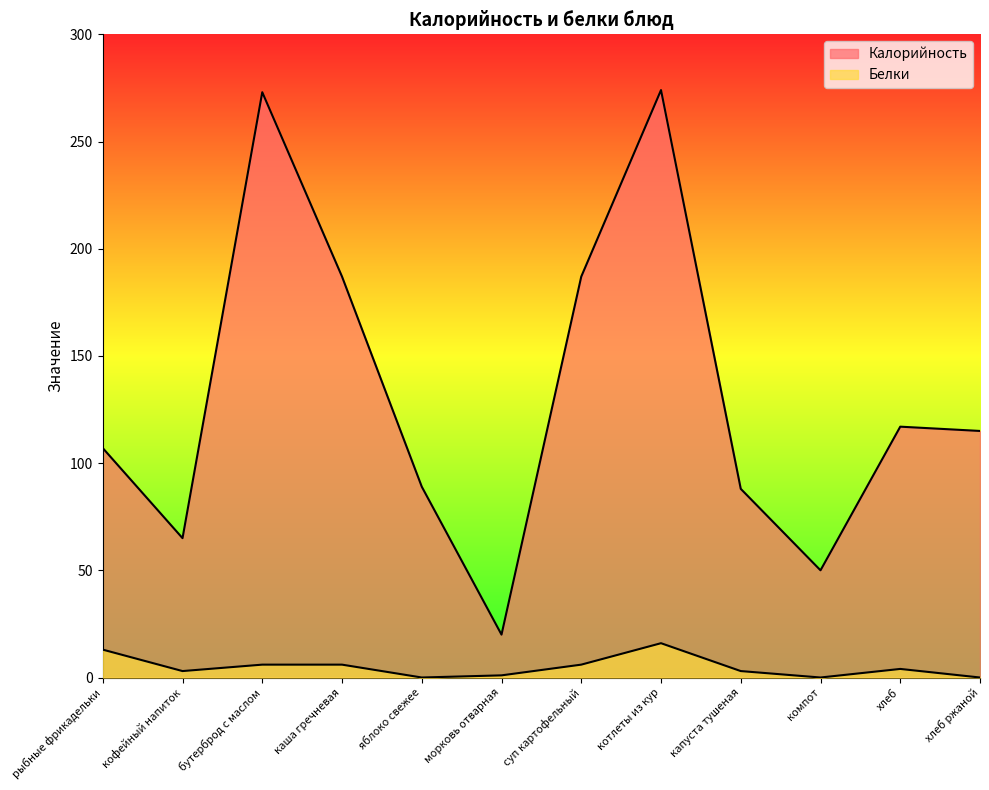

True or false: Белки and Калорийность cross at least once.

False